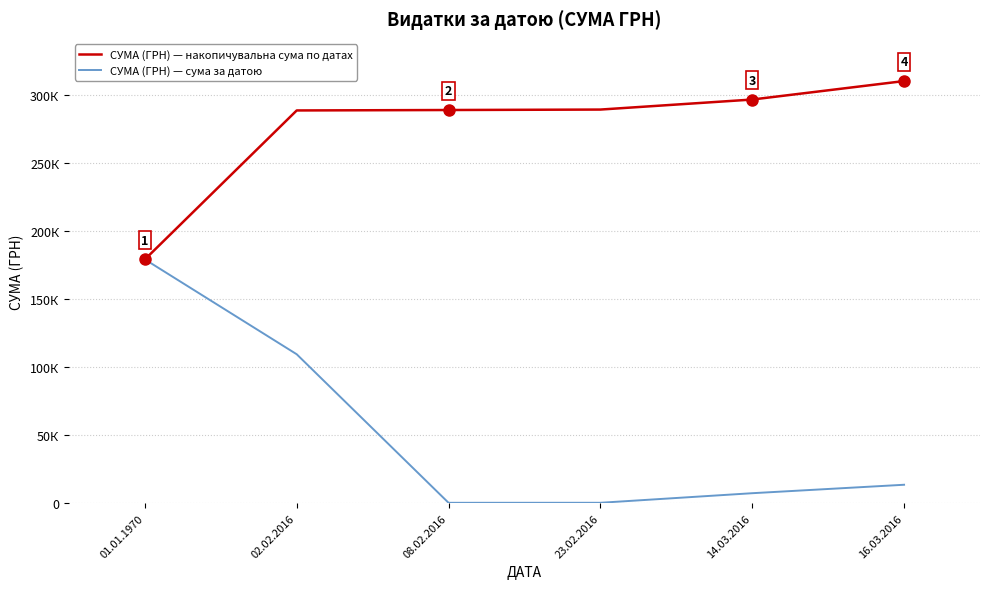

At 23.02.2016, list the series in order from smallest to largest.

СУМА (ГРН) — сума за датою, СУМА (ГРН) — накопичувальна сума по датах